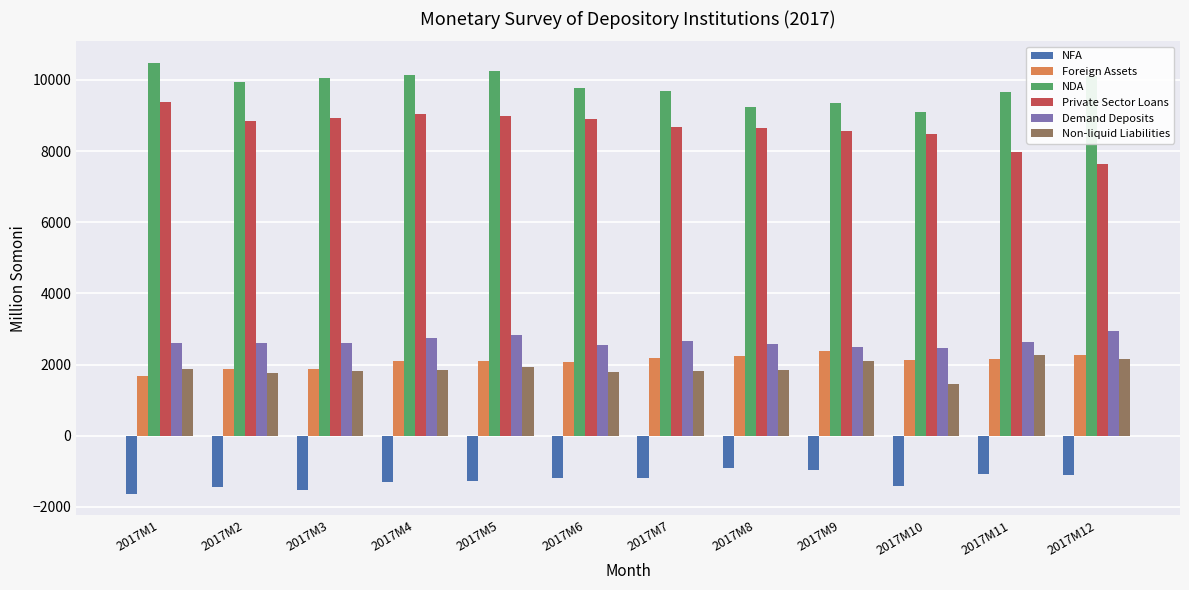

At how many categories does at least one series exceed 4988?

12